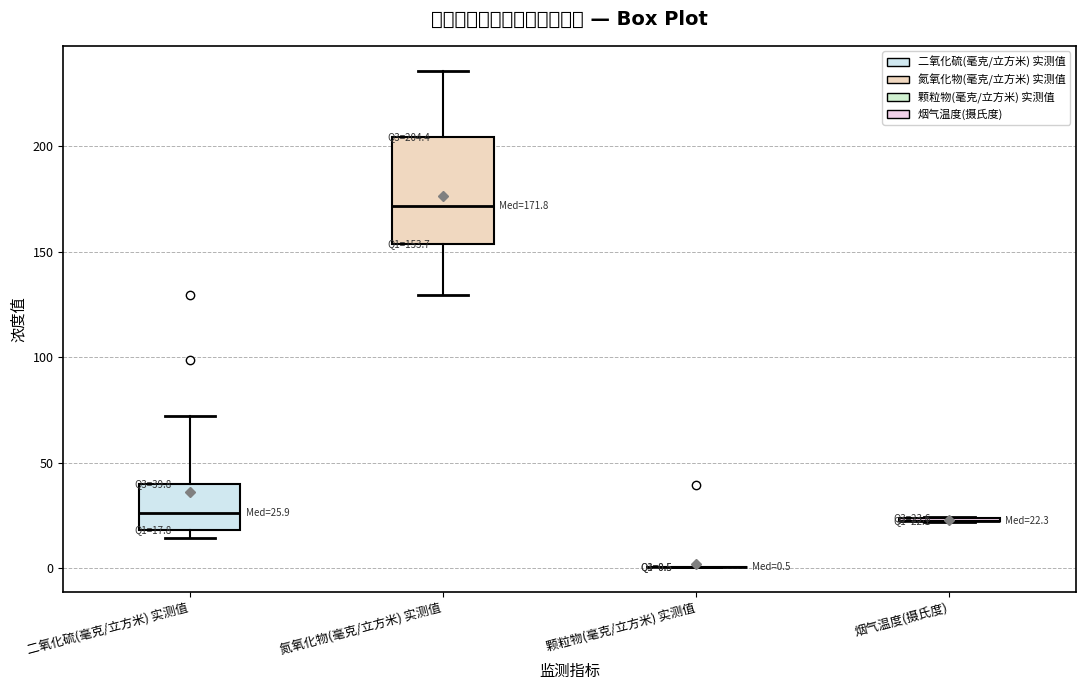

Which box is the tallest, from its lower edge to its upper edge?

氮氧化物(毫克/立方米) 实测值